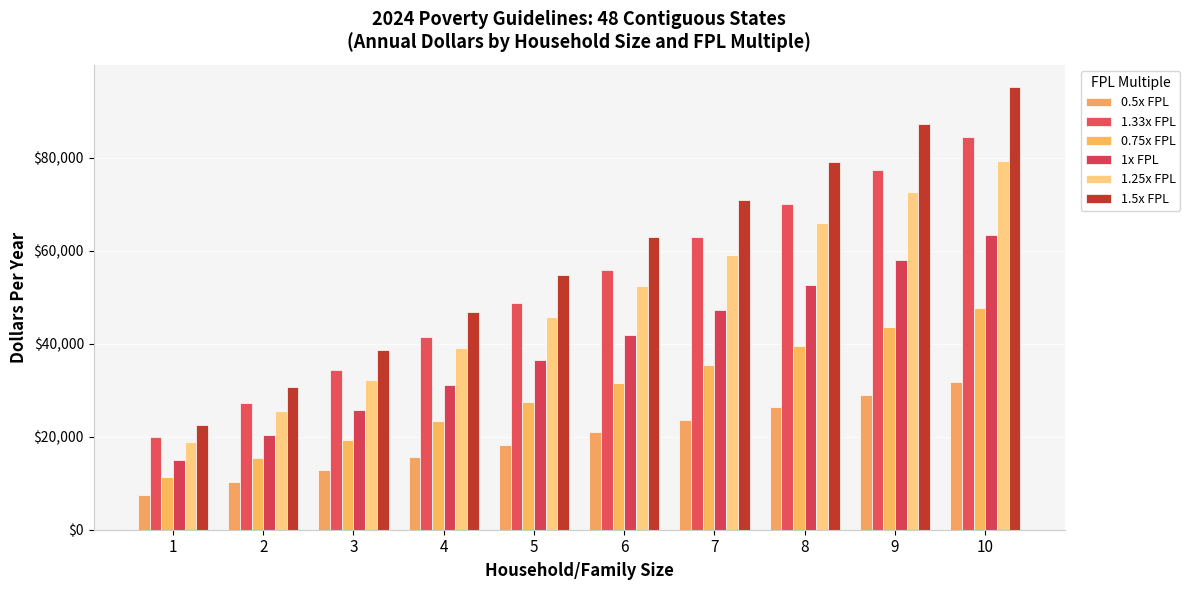

What are all the series names shown in the legend?

0.5x FPL, 1.33x FPL, 0.75x FPL, 1x FPL, 1.25x FPL, 1.5x FPL